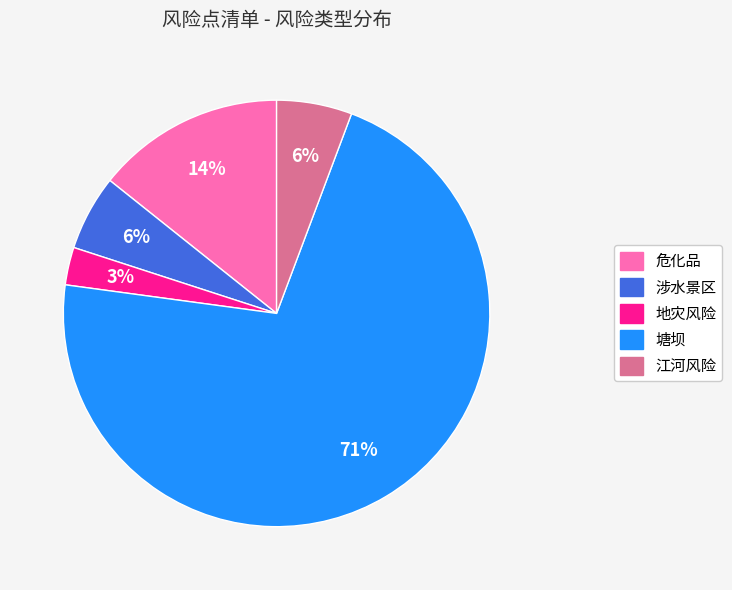

To the nearest percent, what portion does 塘坝 represent?

71%